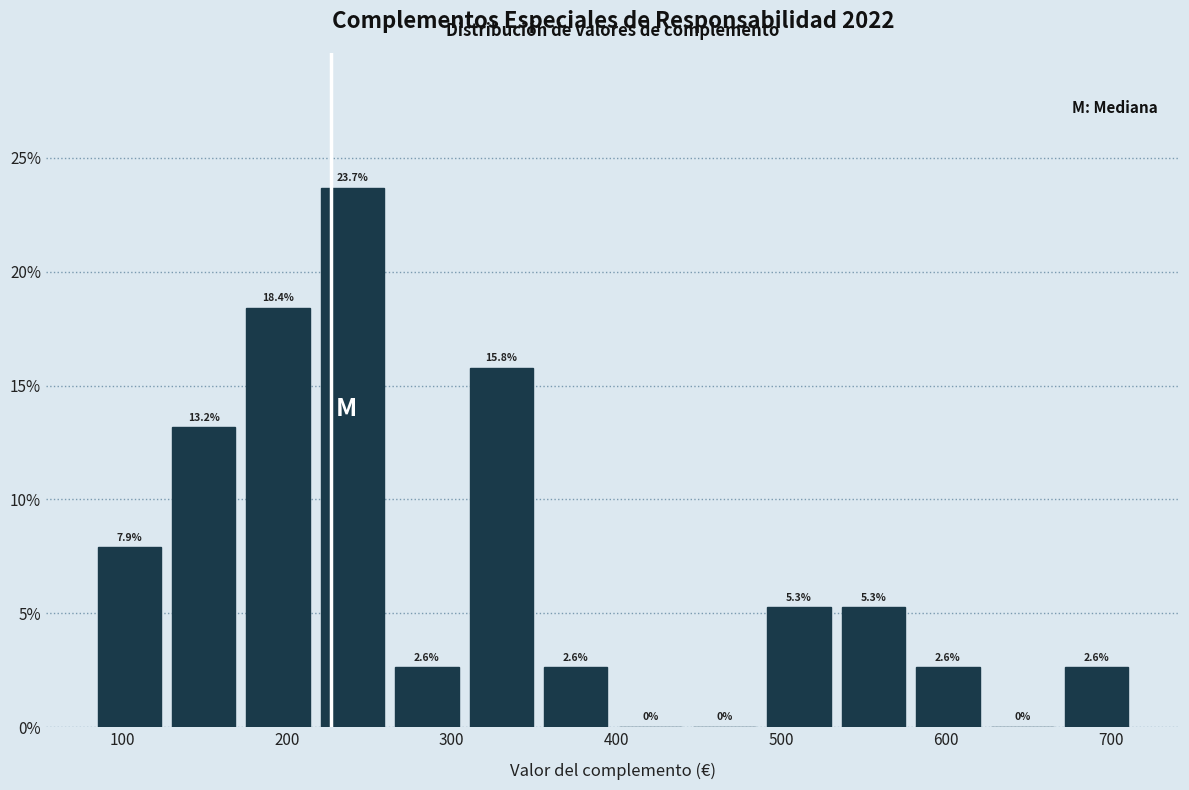

How tall is the bar that spans 310 to 350 on the x-axis? The bar edges are not printed on the chart, so give them approximately, as read against the axis.

15.8